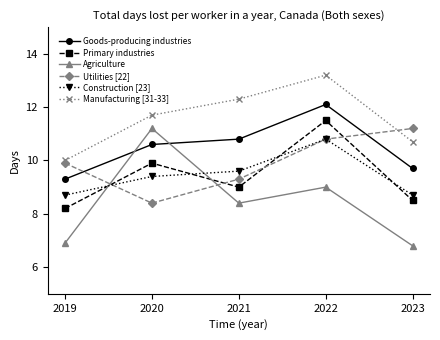

What is the sum of all Construction [23] values?

47.2